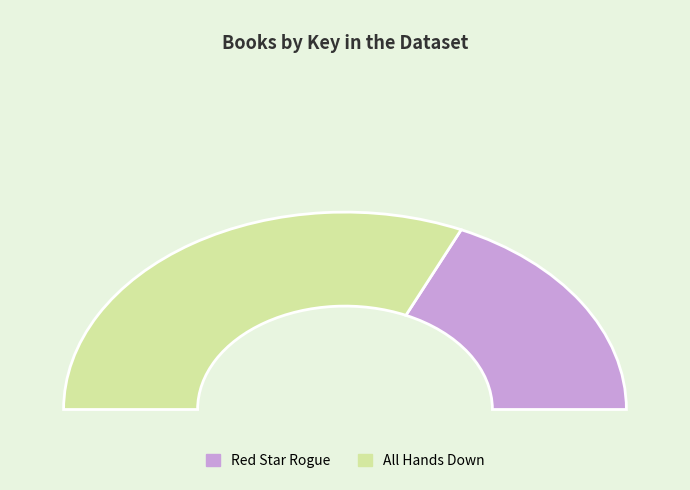

Which category has the smallest portion of the pie?

Red Star Rogue